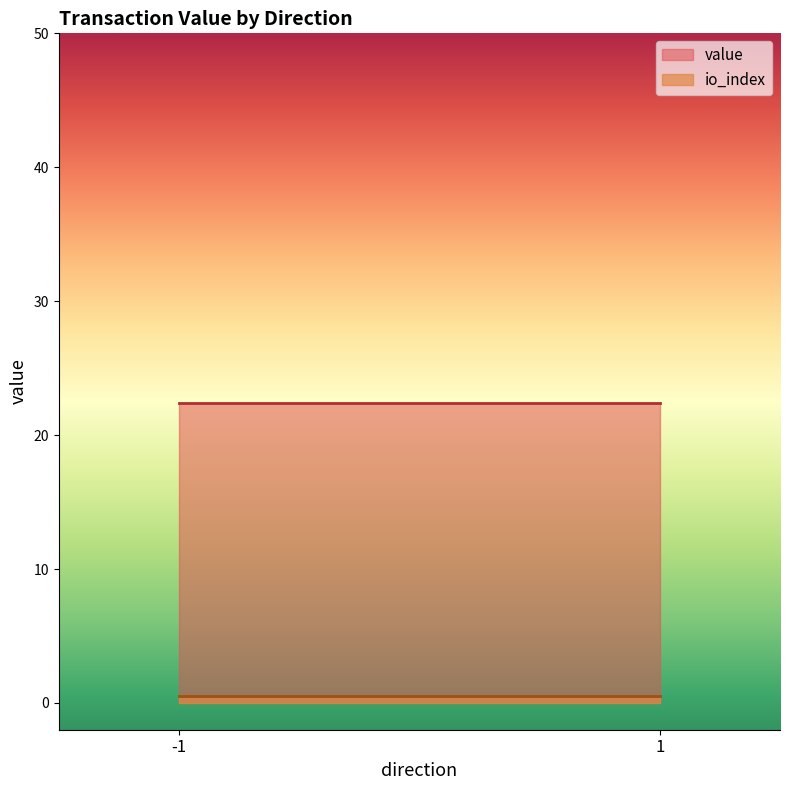

Which series has the widest spread of values?

value